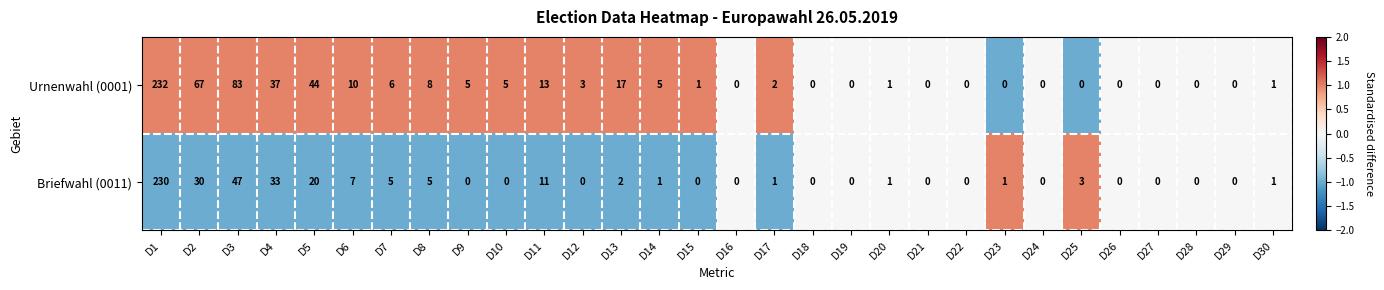

Count the number of categories in the chart.

30